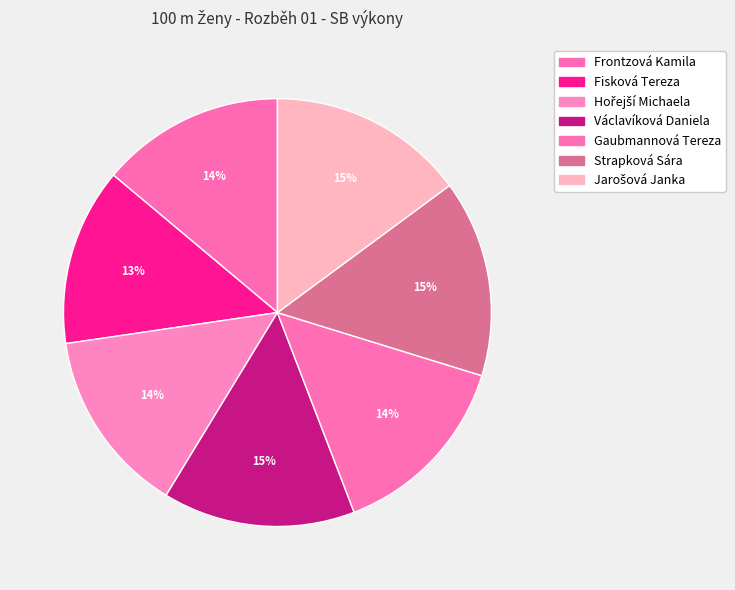

How many slices are in this pie chart?

7